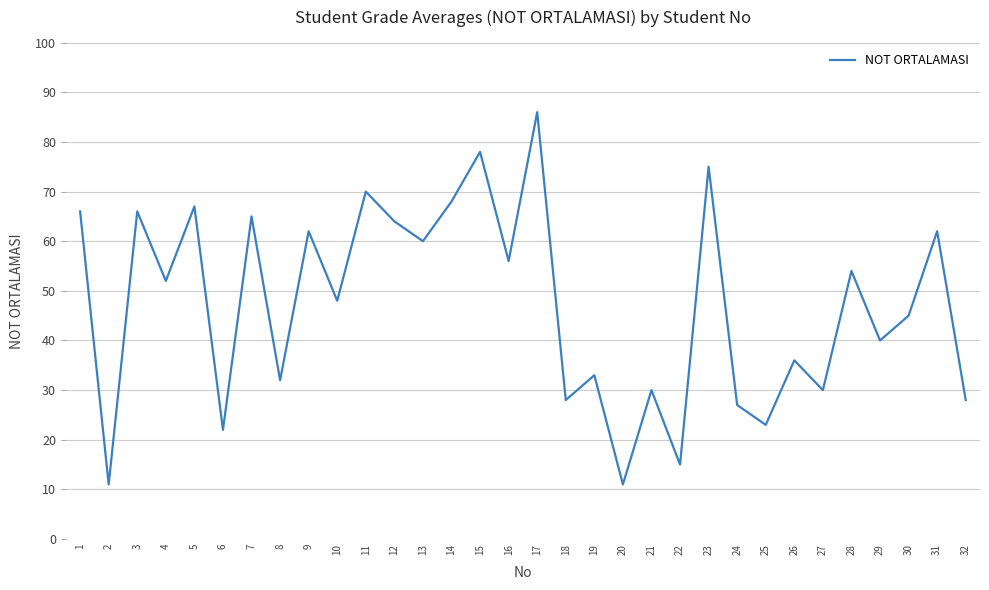

Which label corresponds to the largest value in the chart?

17